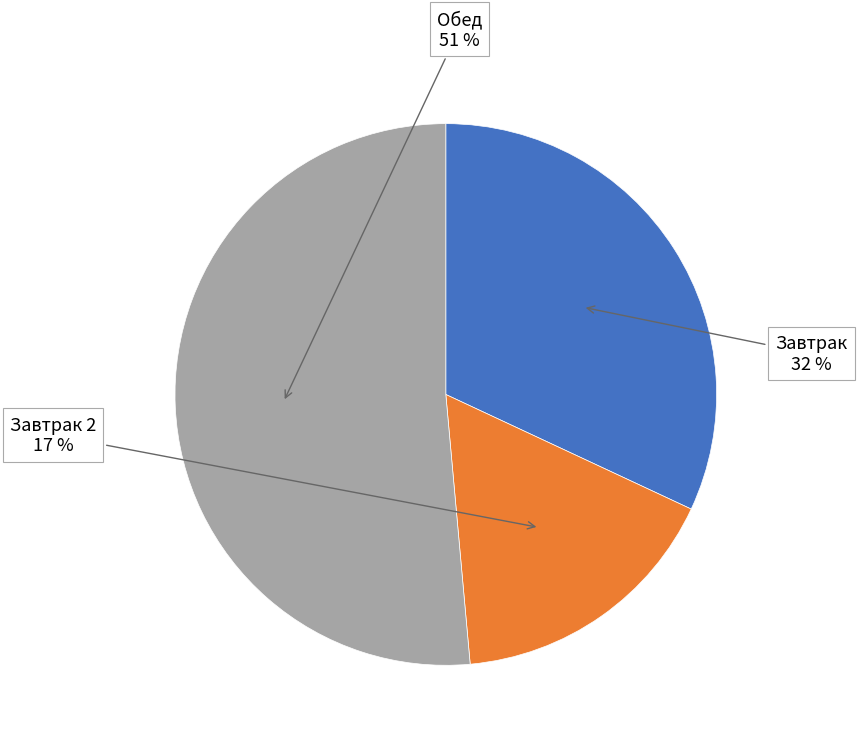

Approximately how many times larger is the value at Завтрак 2 compared to Обед?

0.3